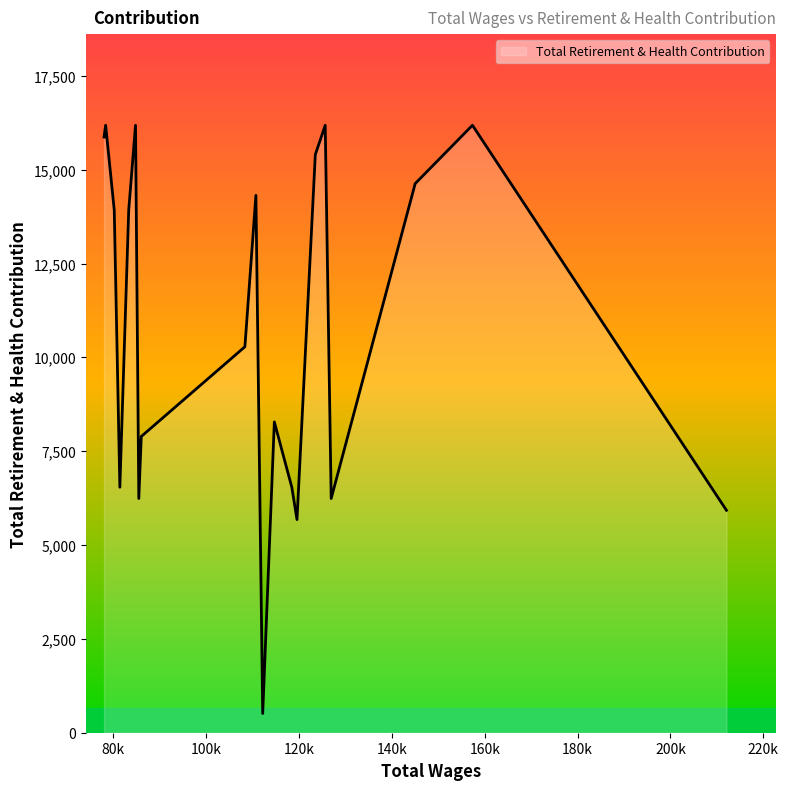

What is the greatest value displayed?

16183